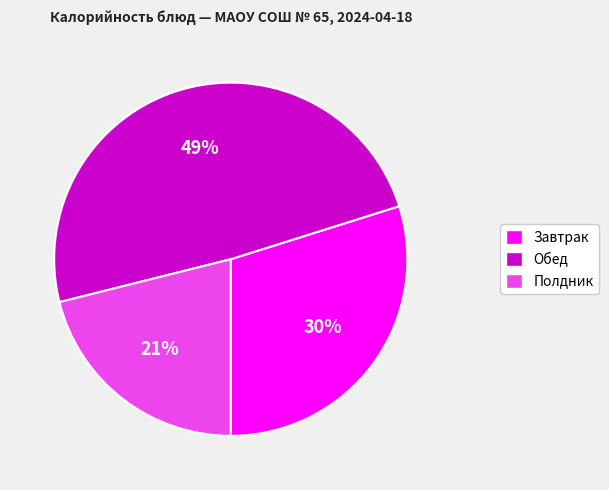

Is there any slice that represents more than half of the pie?

No